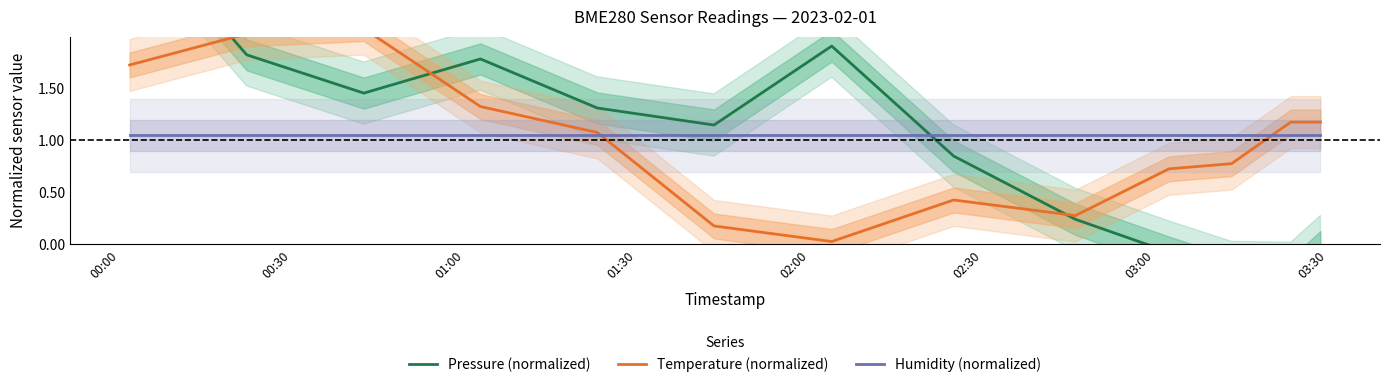

What is the value of the Humidity (normalized) point at the 11th from the left?

1.1